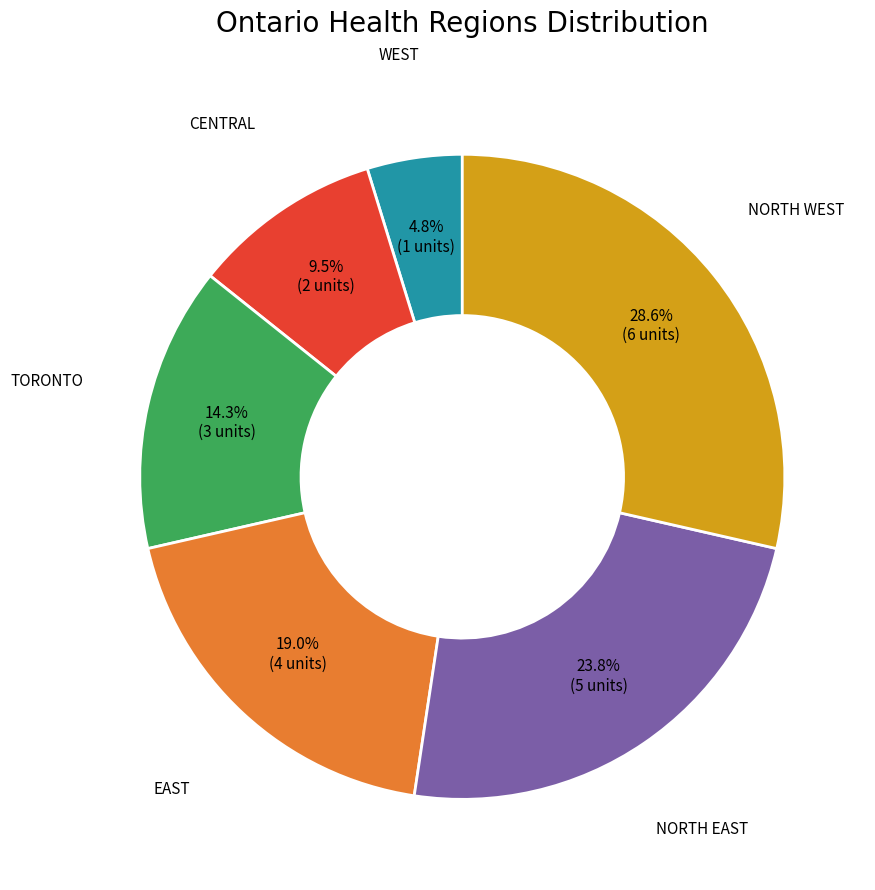

Is there a majority slice in this chart?

No